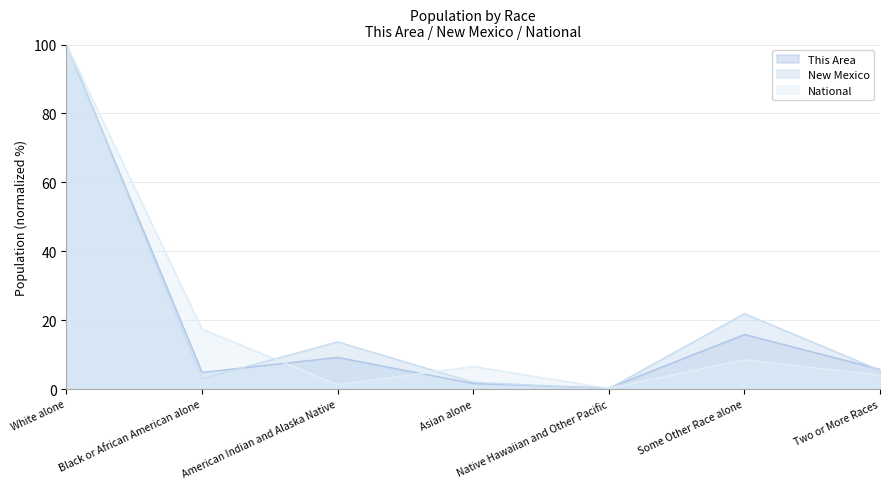

Does the chart have visible grid lines?

Yes